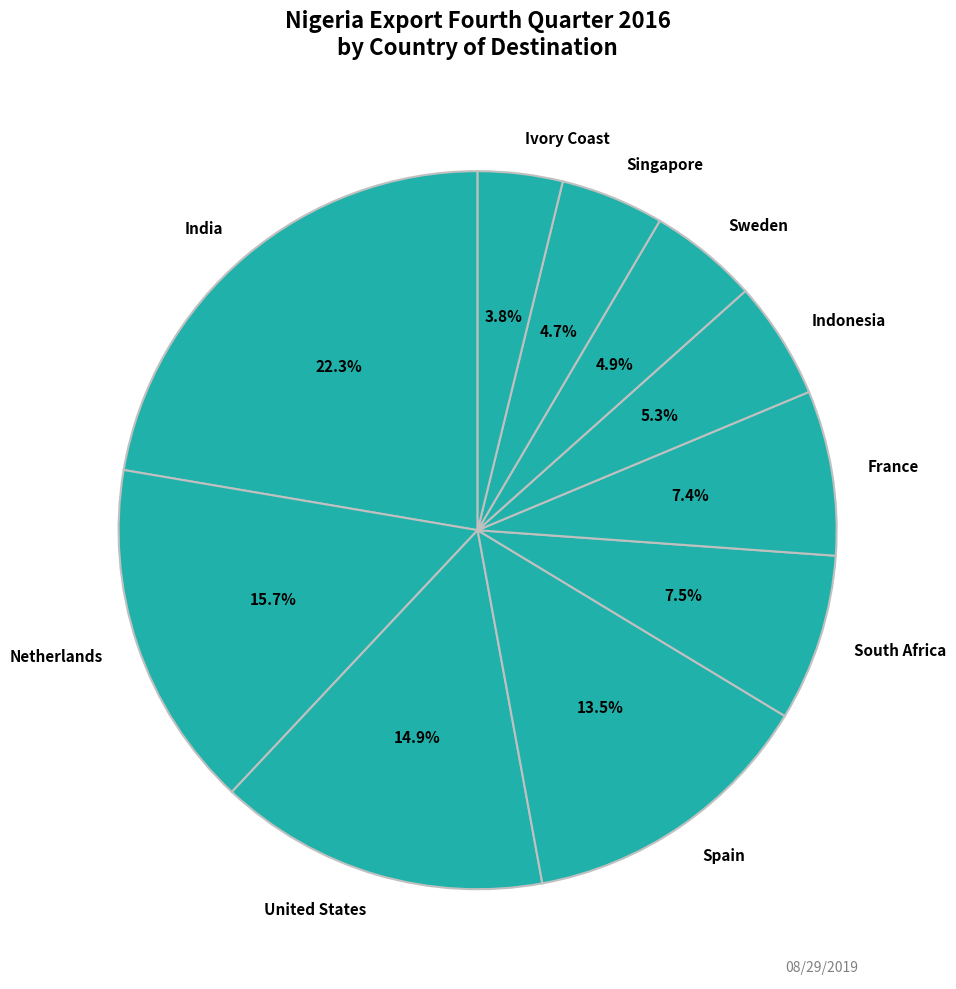

To the nearest percent, what is the combined percentage of Singapore and Ivory Coast?

8%